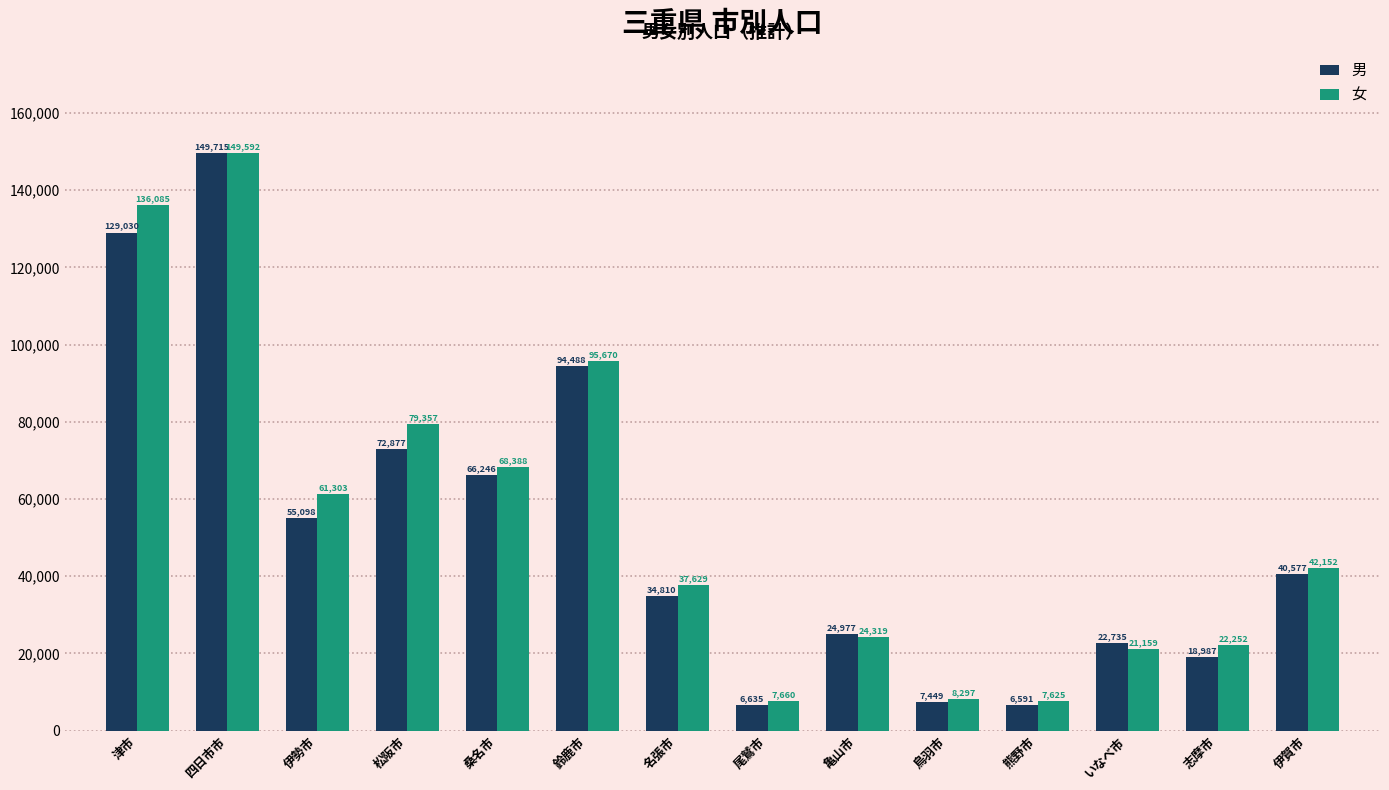

Which series has the largest total across all categories?

女